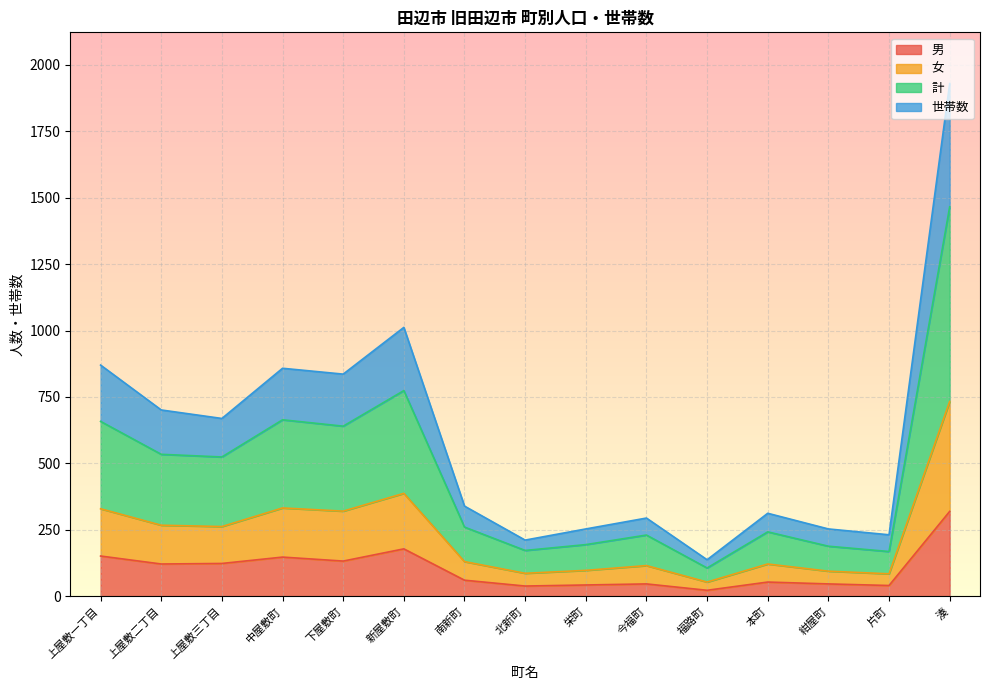

What is the total value across all series at 中屋敷町?

858